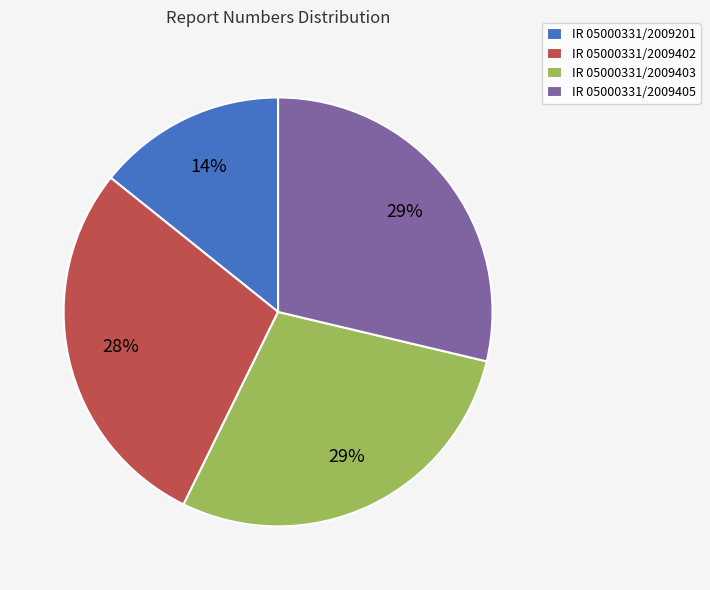

Count the number of slices in the pie.

4